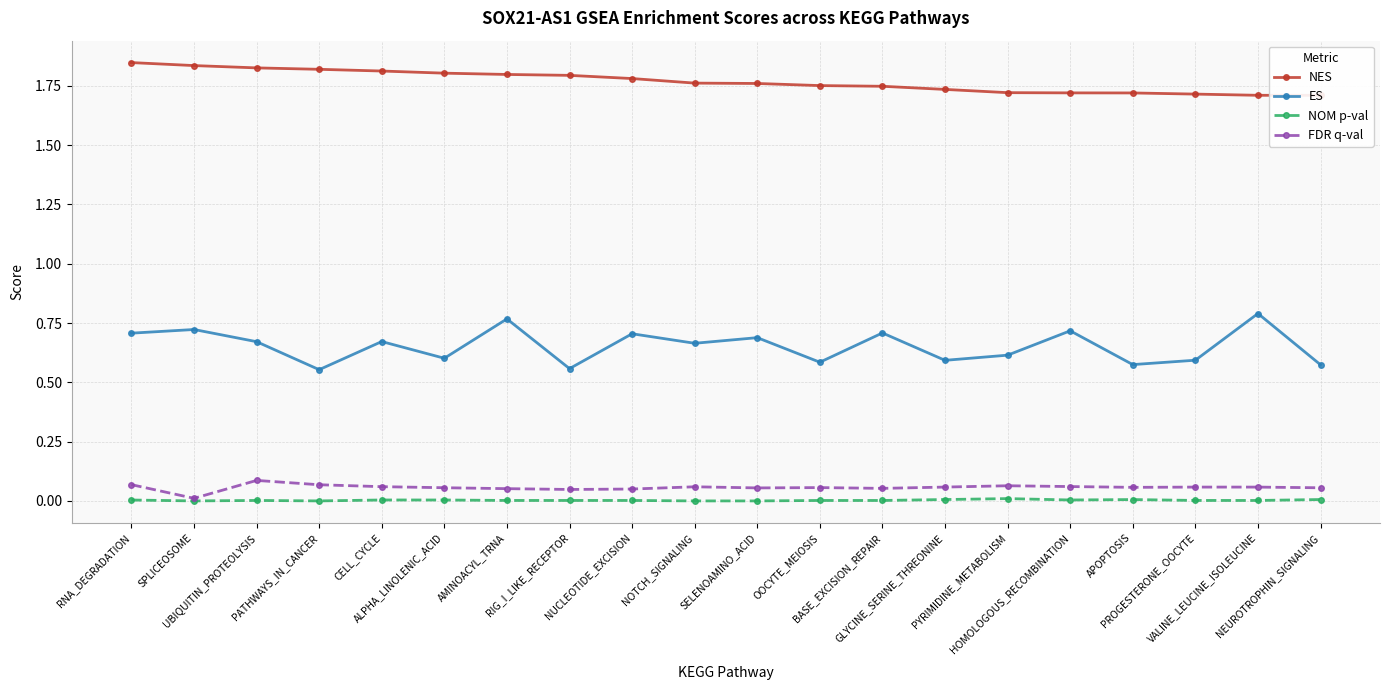

What are all the series names shown in the legend?

NES, ES, NOM p-val, FDR q-val